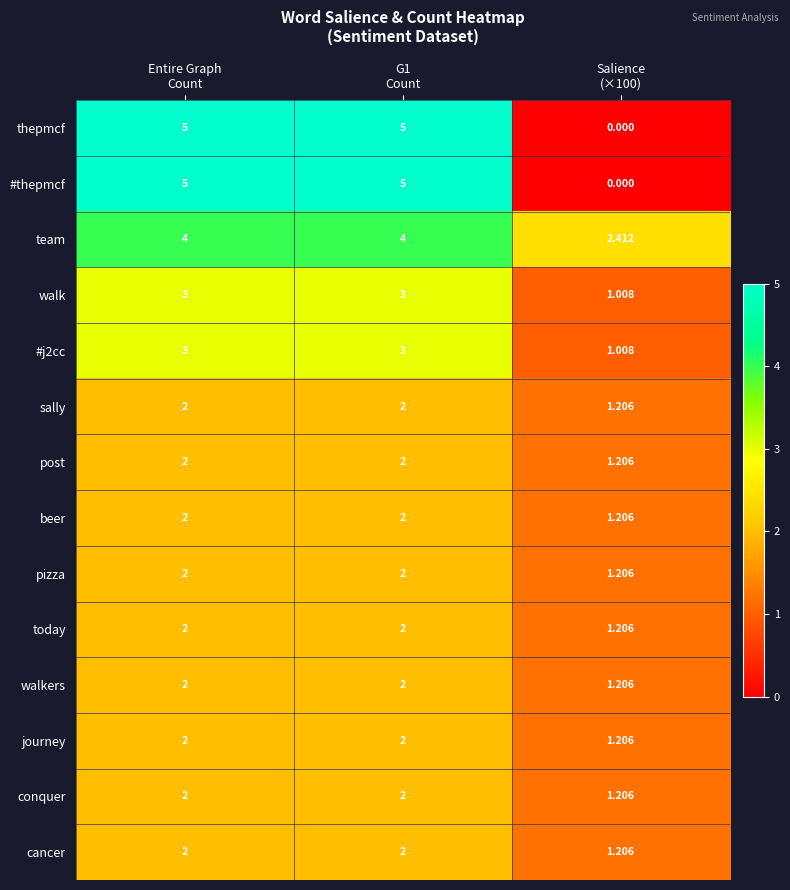

Which series has the largest total across all categories?

team